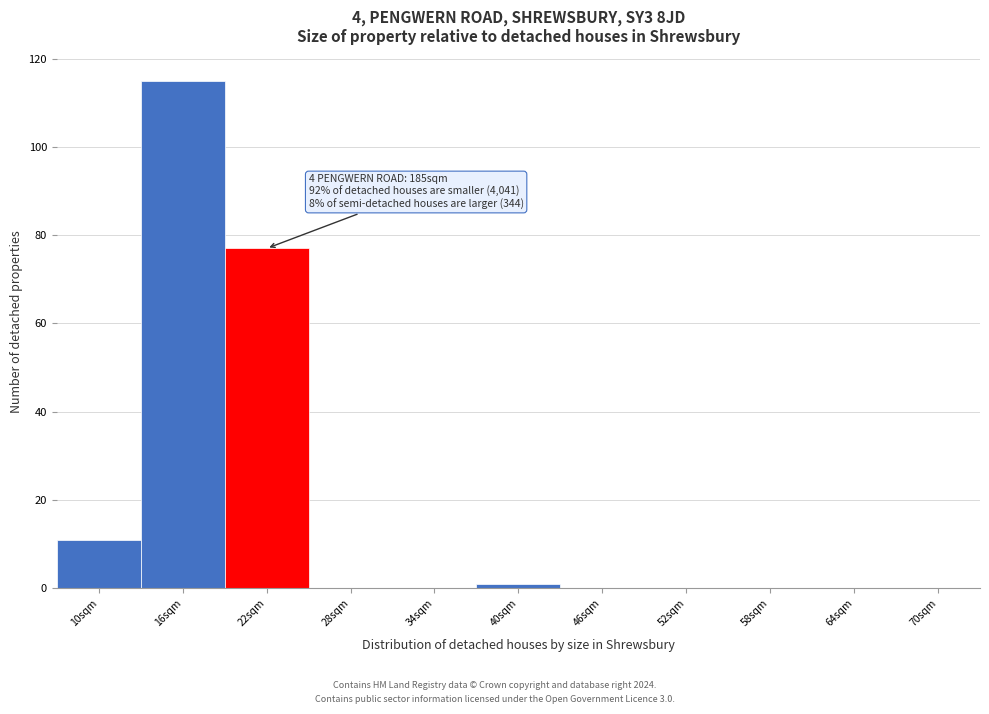

Reading right to left, transcribe all the data shown in this chart.

70sqm=0	64sqm=0	58sqm=0	52sqm=0	46sqm=0	40sqm=1	34sqm=0	28sqm=0	22sqm=77	16sqm=115	10sqm=11